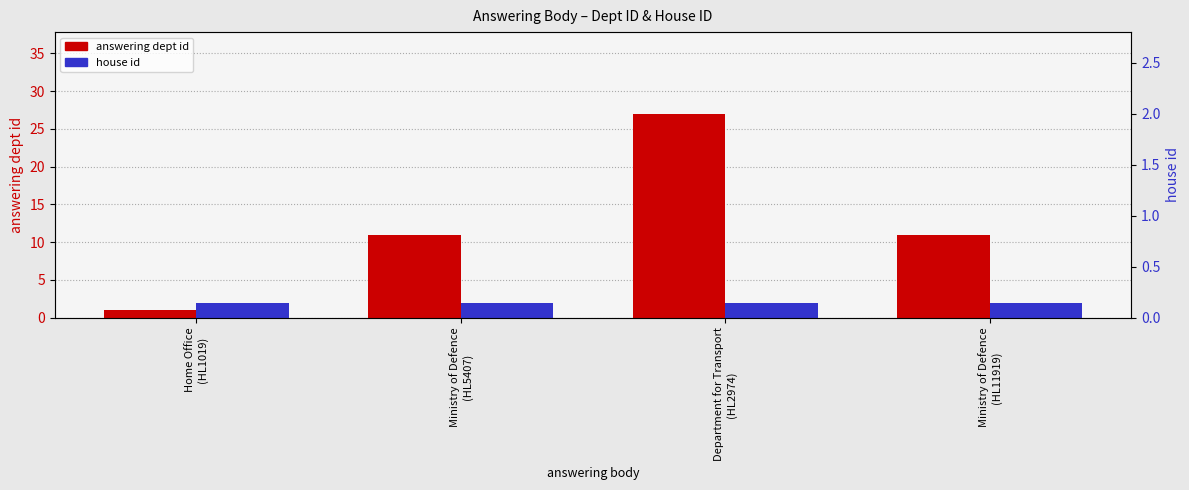

At which category is the sum across all series the highest?

Department for Transport
(HL2974)